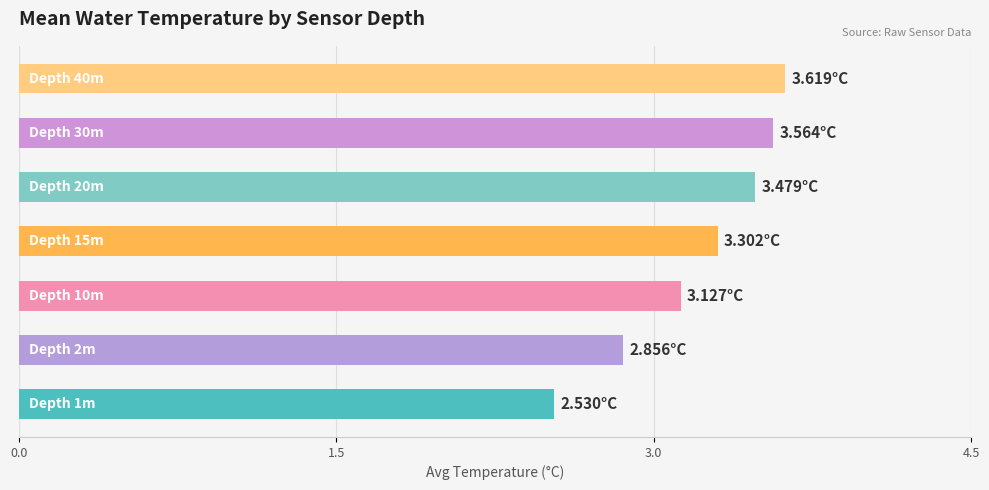

What is the difference between the maximum and minimum values?

1.1